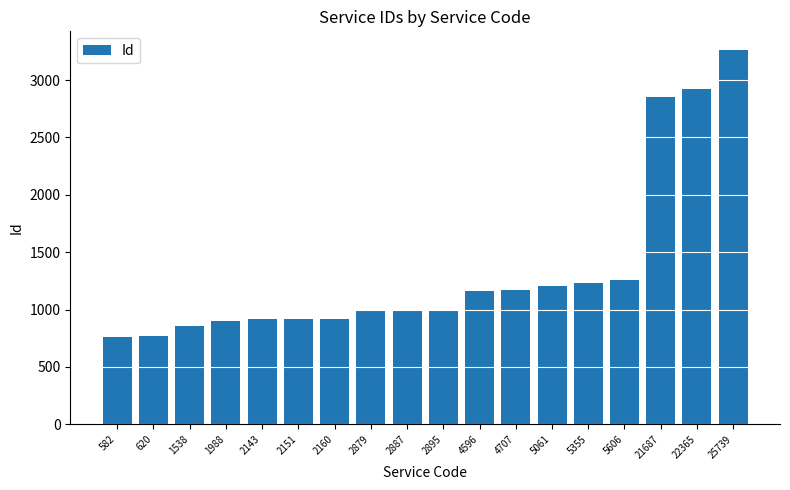

Read the value at 21687, to the nearest 50.

2850